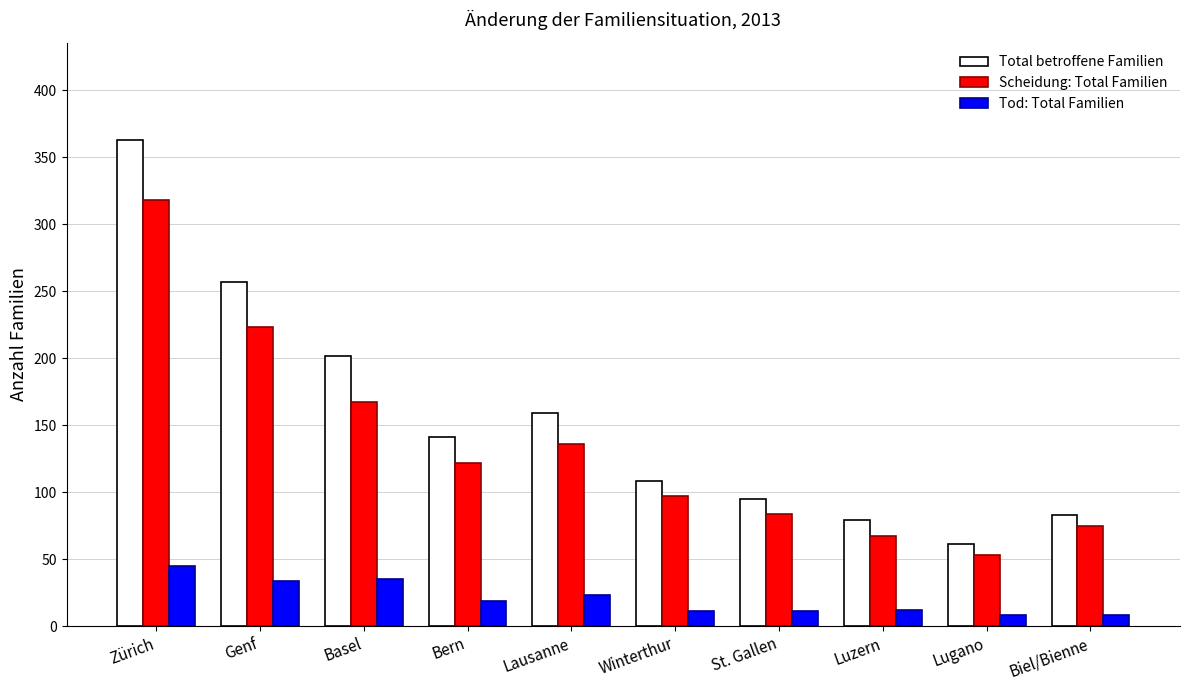

Are the bars grouped side by side (vs. stacked)?

Yes